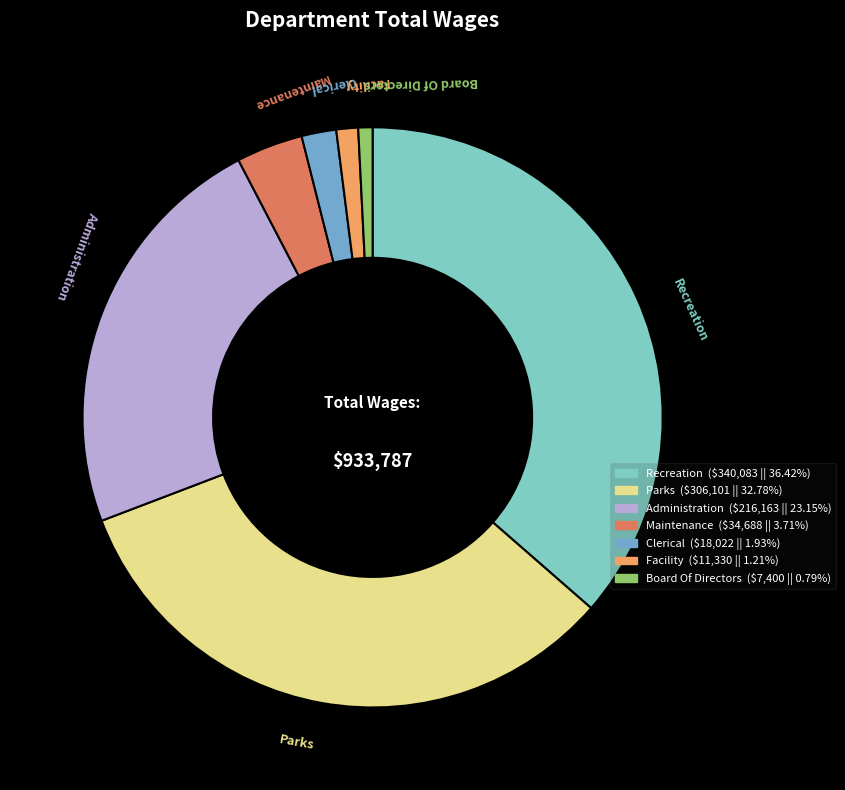

What is the ratio of the value at Maintenance to the value at Administration?

0.2